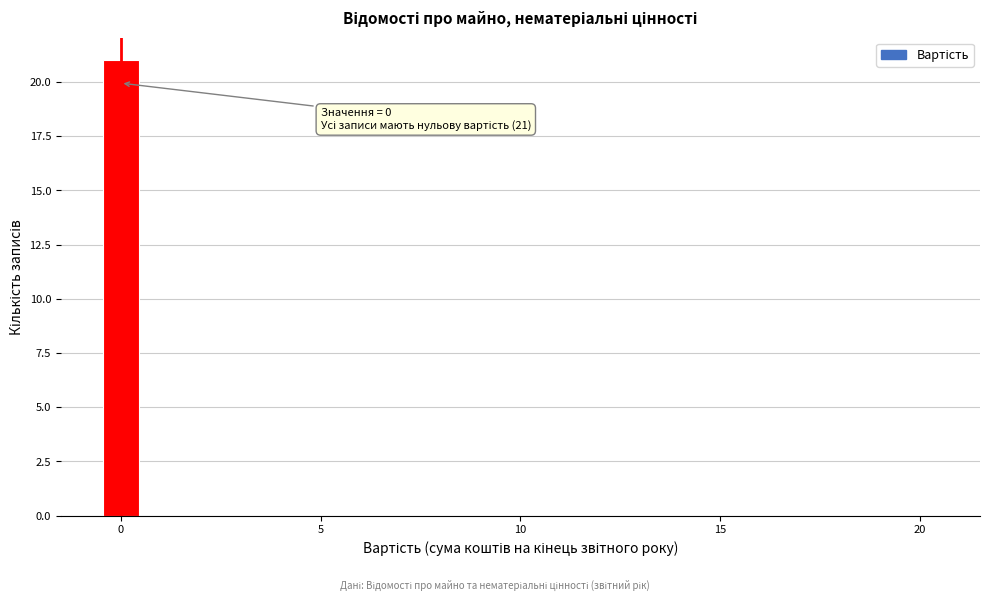

Around what value on the x-axis is the tallest bar? Give the approximate position of its centre, as read against the axis.

0.0